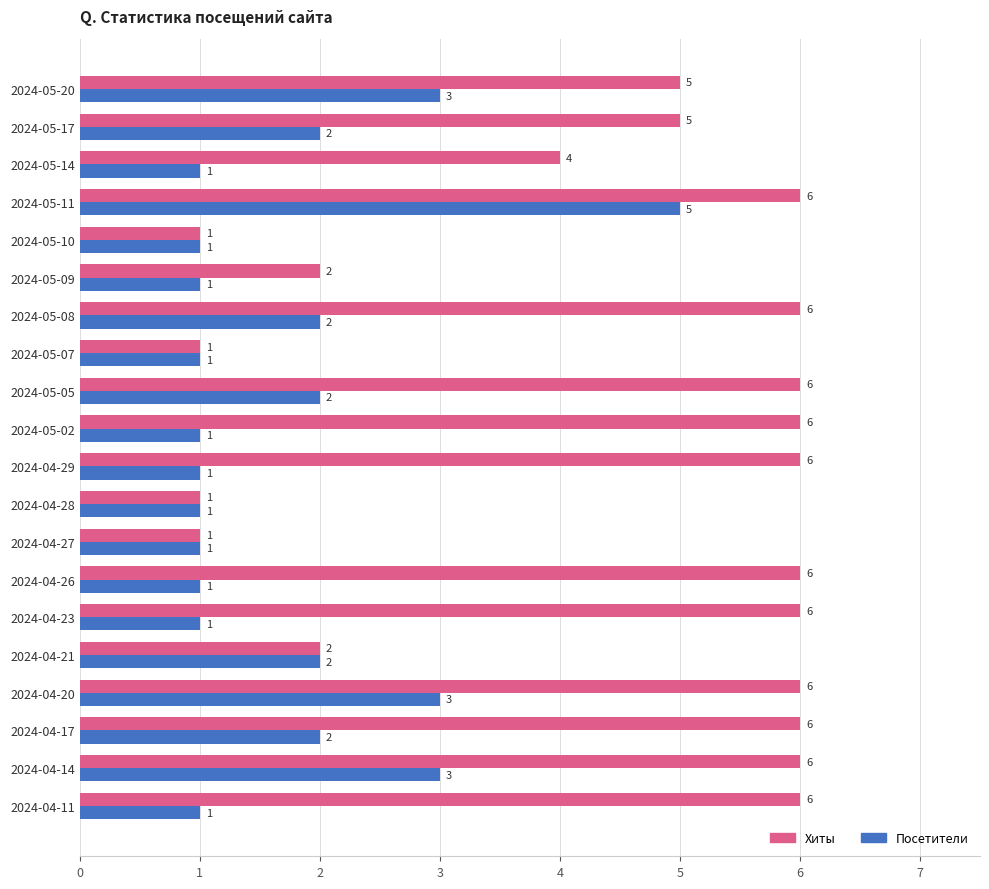

How many data points in Хиты are less than 6?

9